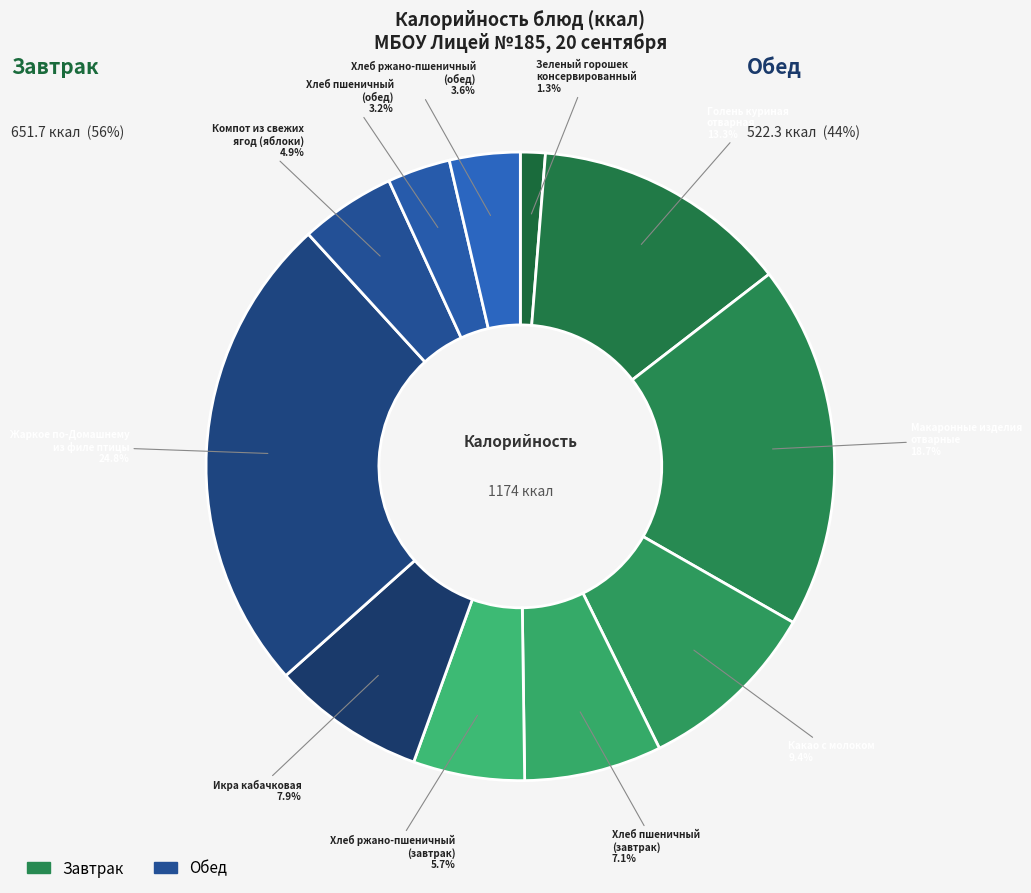

What percentage do Голень куриная
отварная and Компот из свежих
ягод (яблоки) together represent?

18.2%